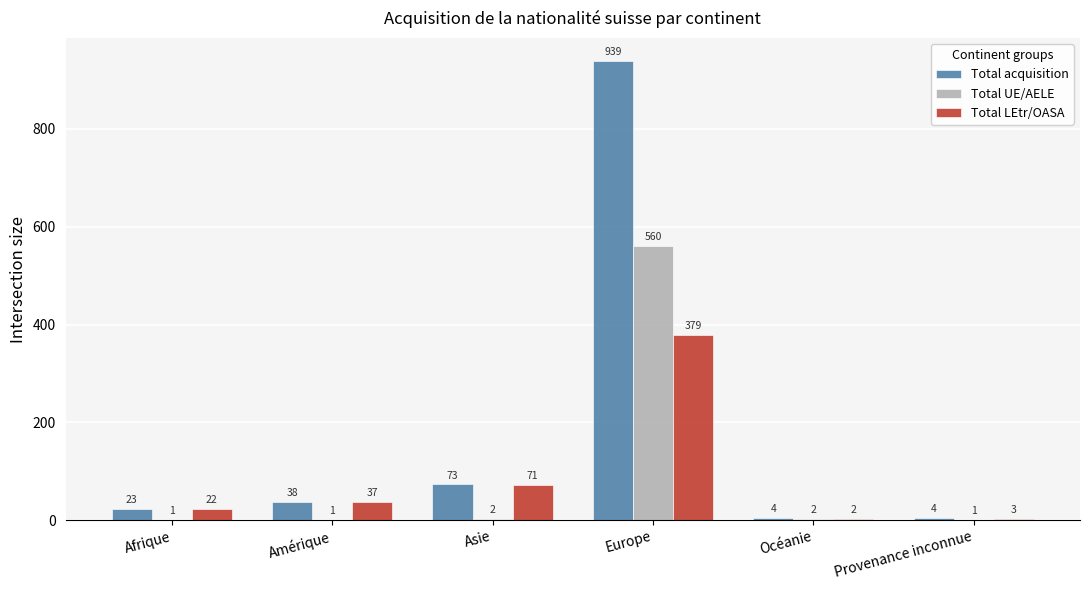

The Total UE/AELE series shows 2 at Océanie. True or false?

True